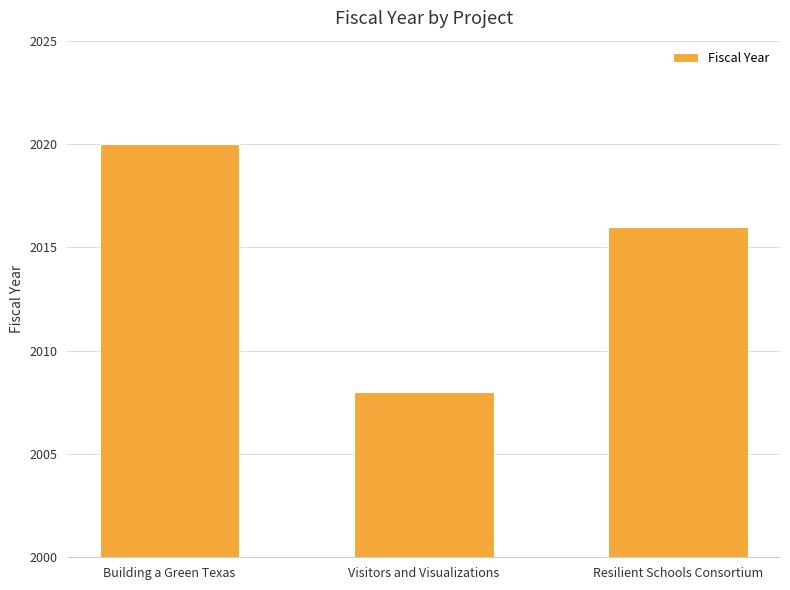

What is the approximate value at Building a Green Texas, to the nearest 10?

2020